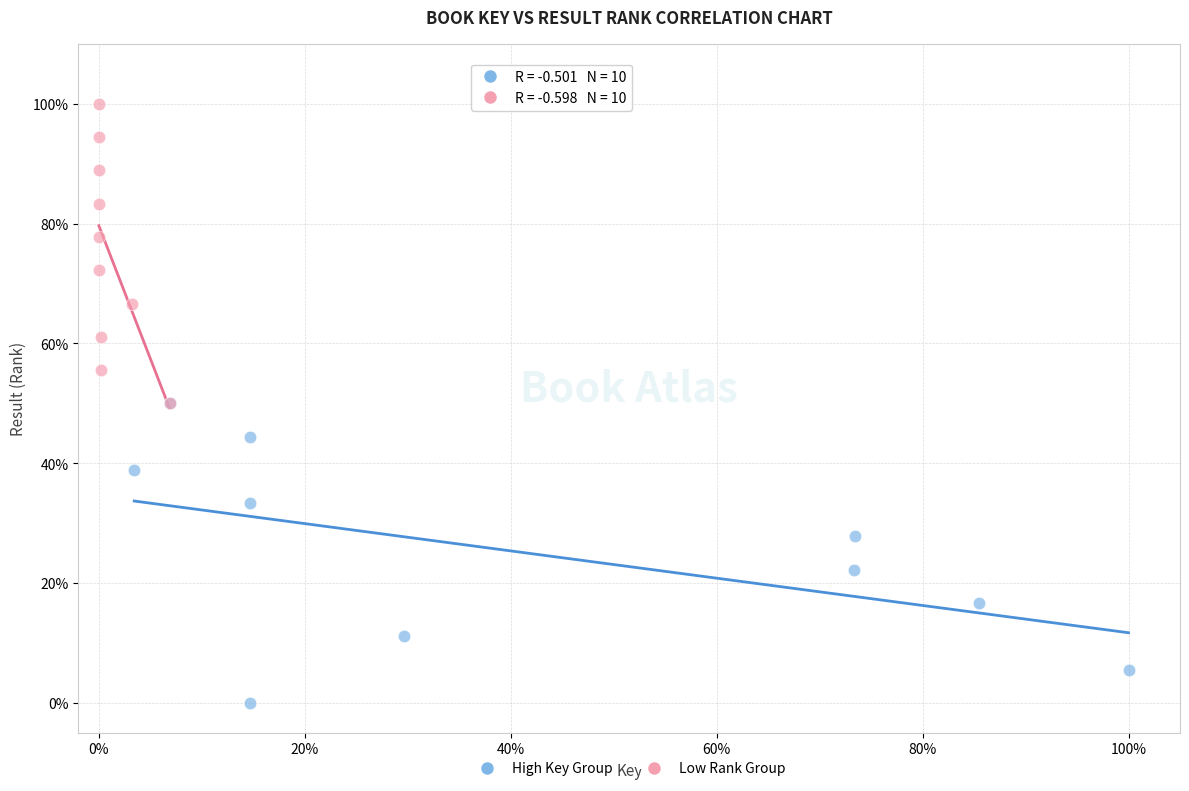

Which series contains the lowest Y value?

High Key Group